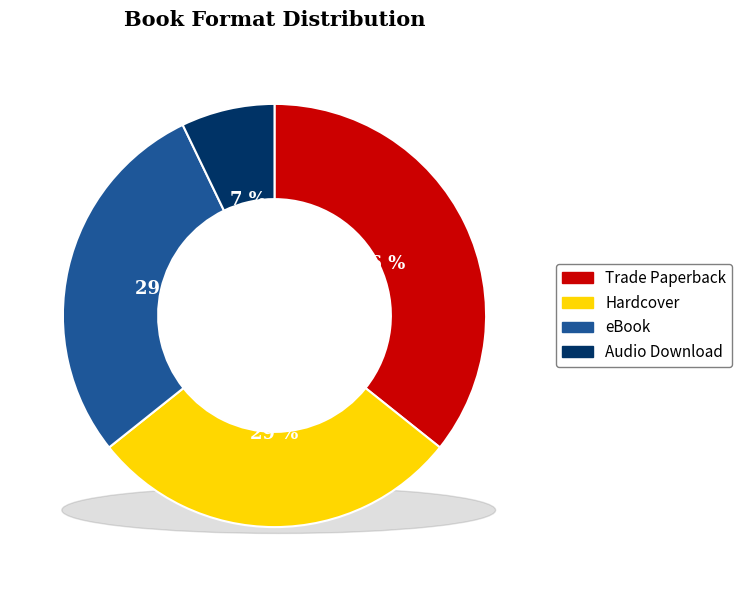

To the nearest percent, what percentage of the pie is Hardcover?

29%